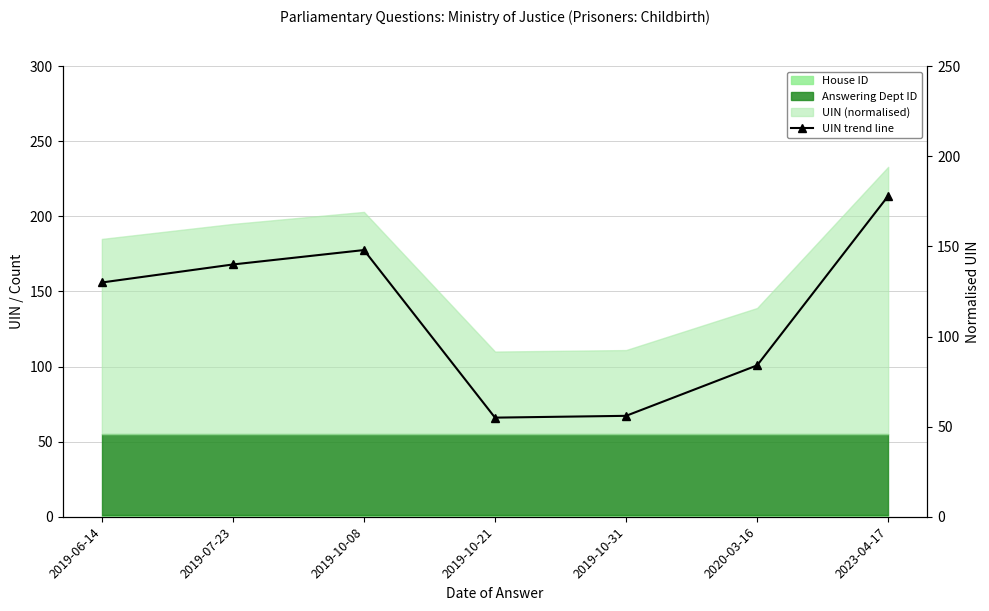

What is the minimum value shown in the chart?

55